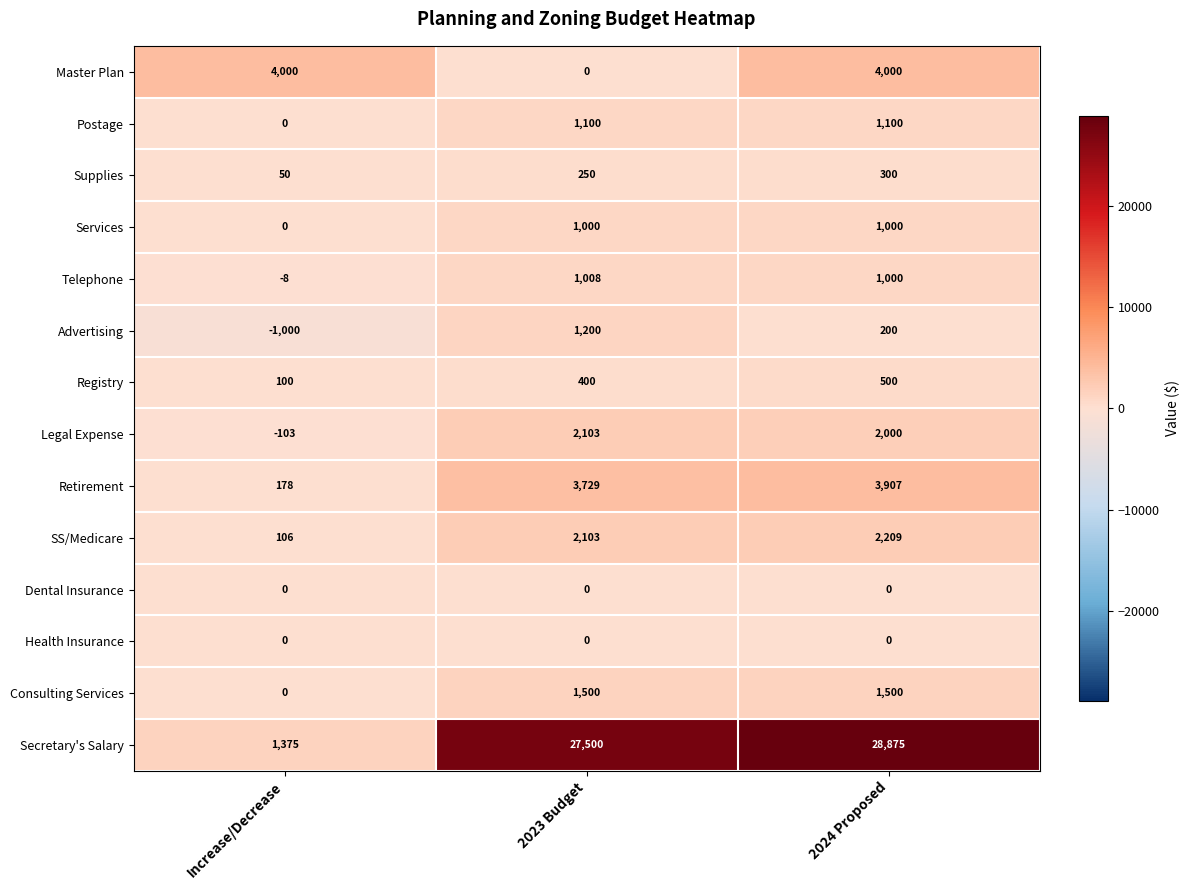

List the labels in order of Supplies value, smallest first.

Increase/Decrease, 2023 Budget, 2024 Proposed